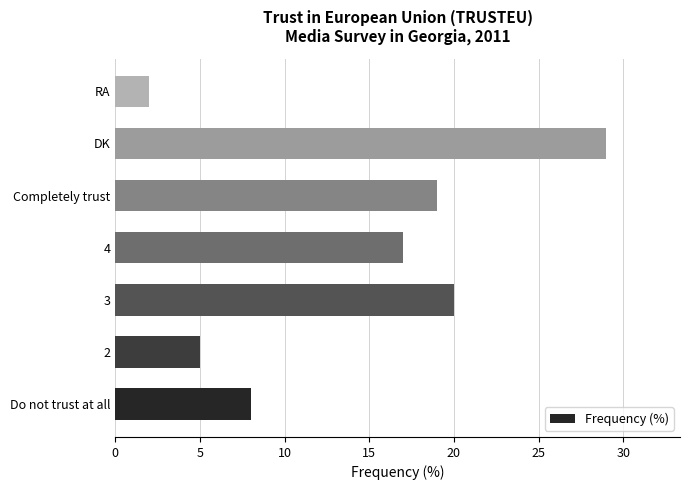

What is the average value?

14